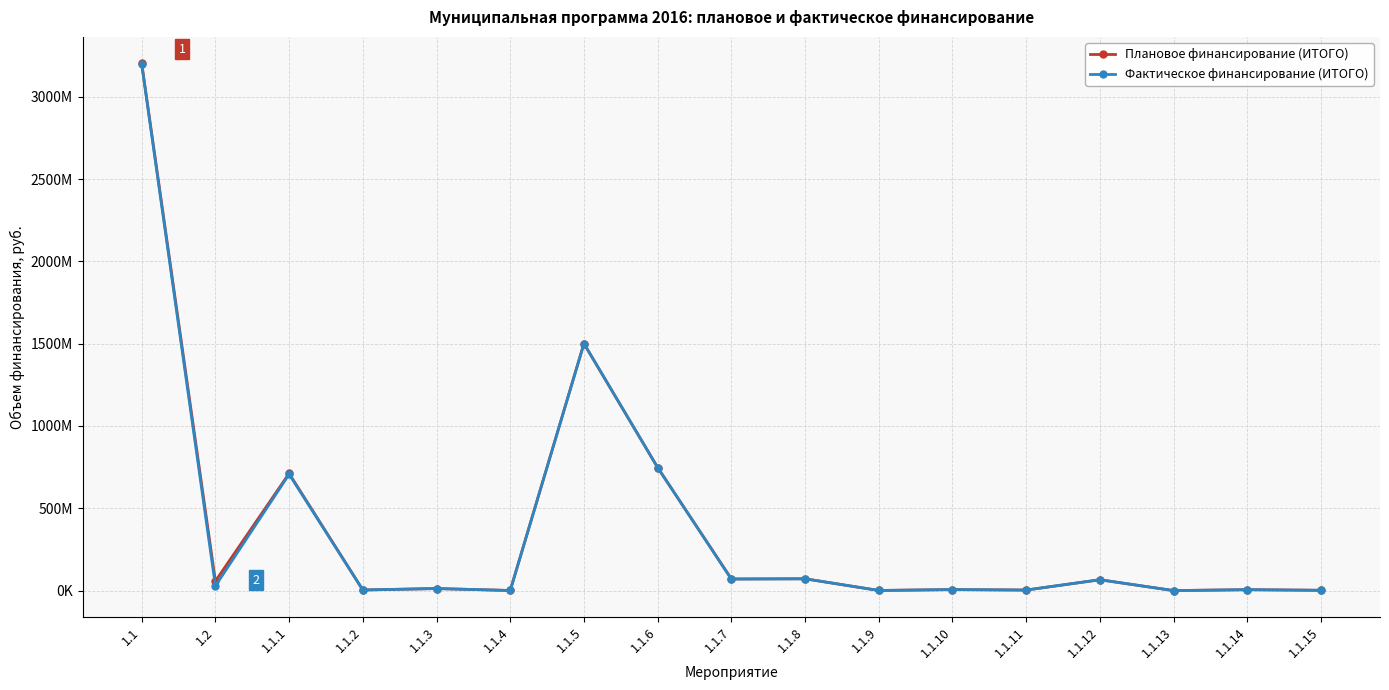

Is it true that Фактическое финансирование (ИТОГО) equals 1828624.4 at 1.1.11?

False